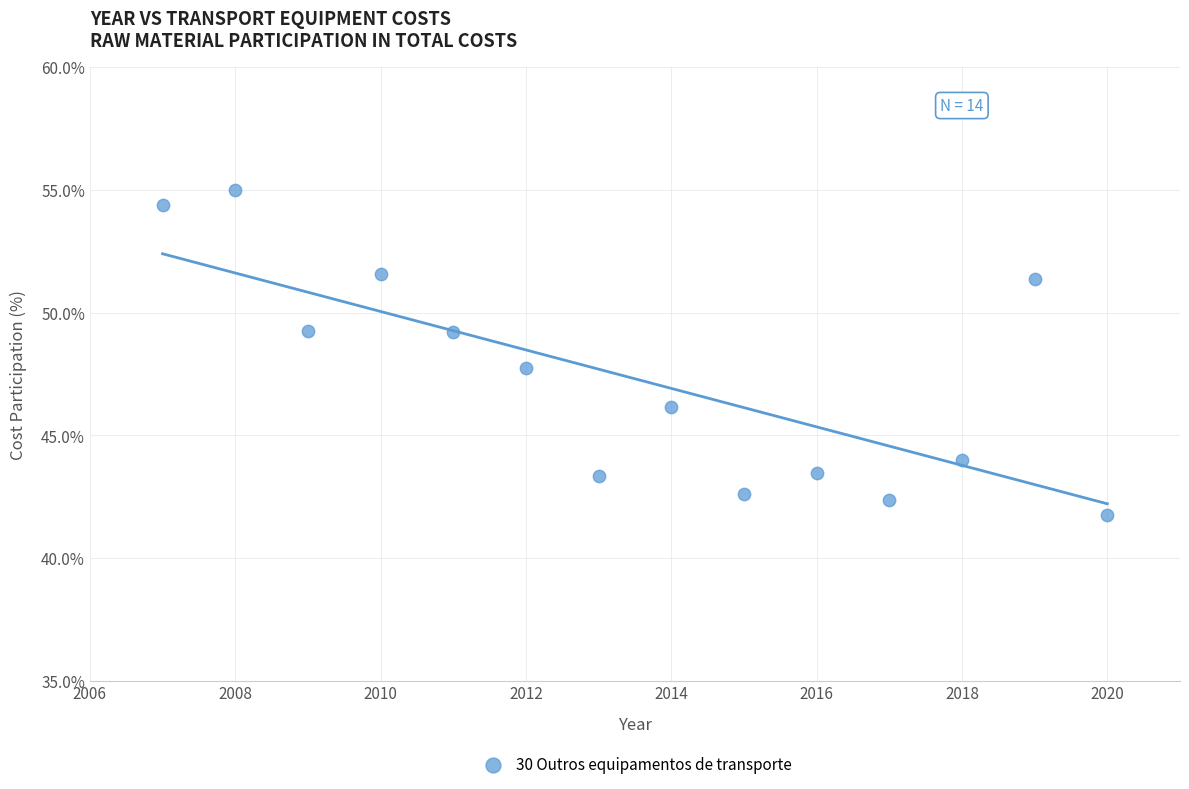

What is the range of X values (max minus min)?

13.0